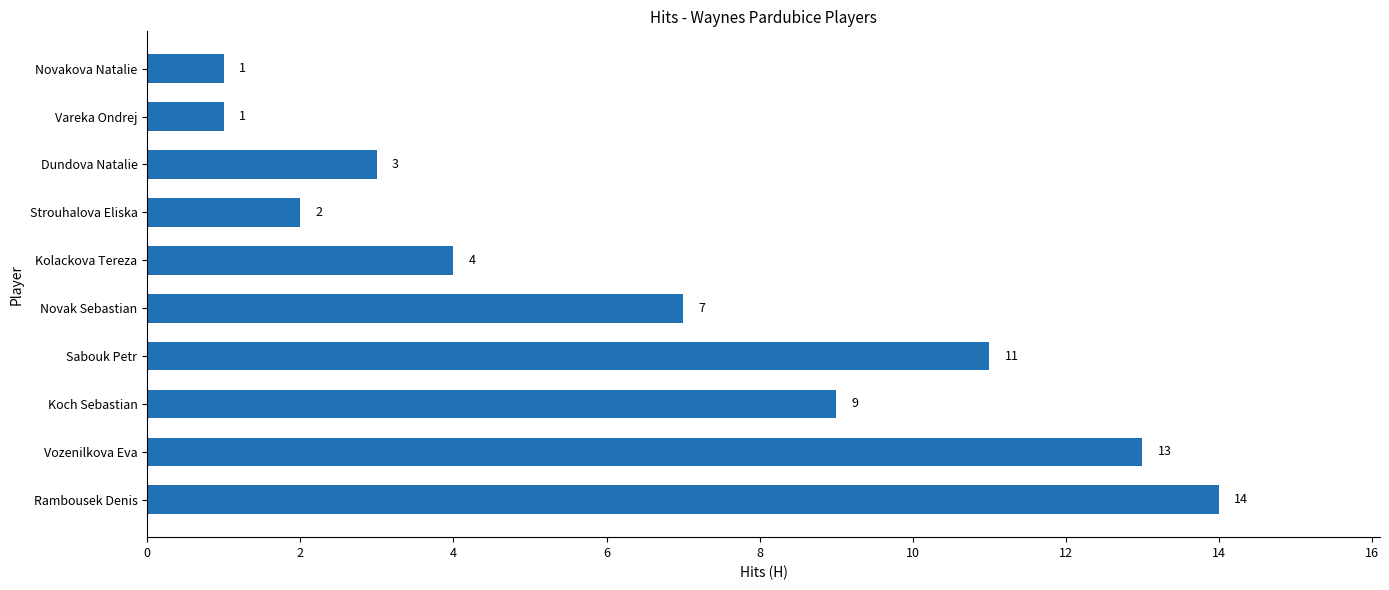

Approximately how many times larger is the value at Rambousek Denis compared to Dundova Natalie?

4.7